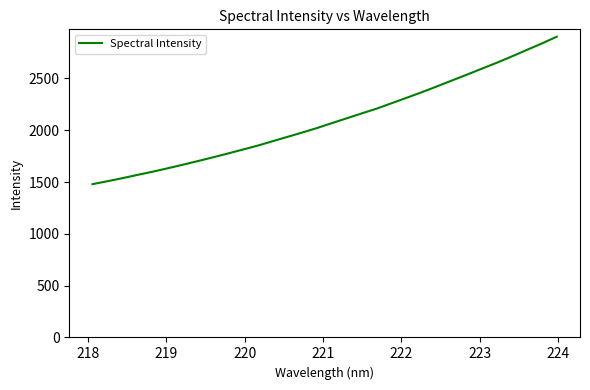

What is the difference between the maximum and minimum values?

1423.2